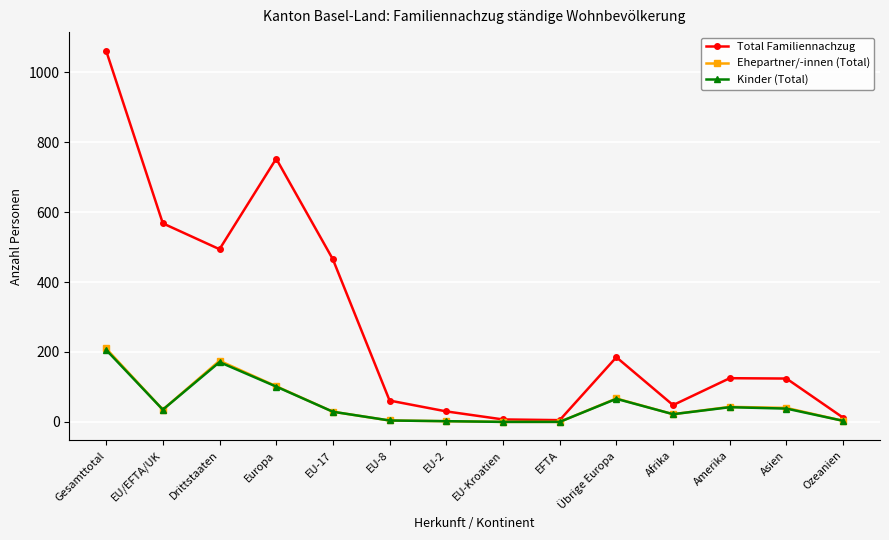

What is the total value across all series at Europa?

956